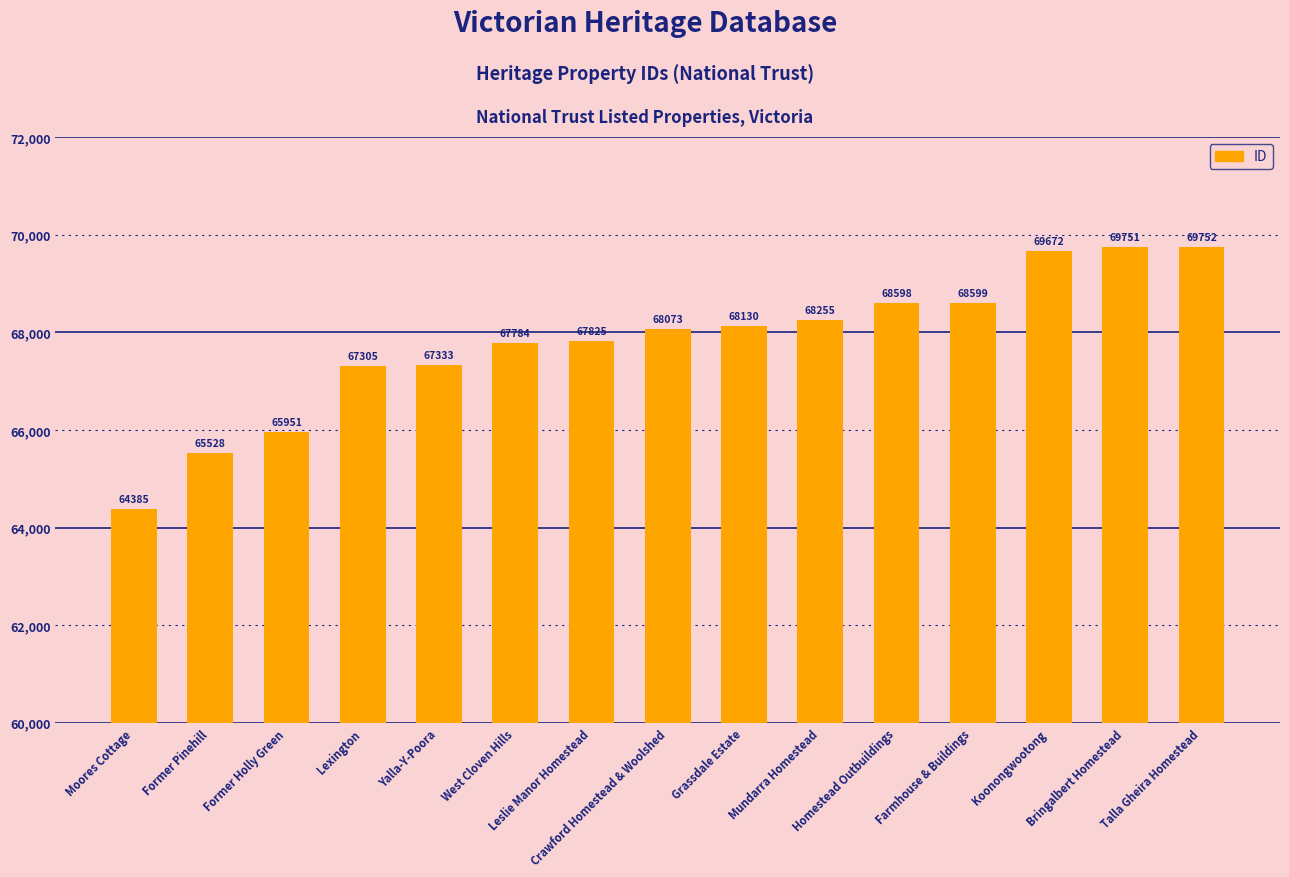

Reading left to right, transcribe all the data shown in this chart.

Moores Cottage=64385	Former Pinehill=65528	Former Holly Green=65951	Lexington=67305	Yalla-Y-Poora=67333	West Cloven Hills=67784	Leslie Manor Homestead=67825	Crawford Homestead & Woolshed=68073	Grassdale Estate=68130	Mundarra Homestead=68255	Homestead Outbuildings=68598	Farmhouse & Buildings=68599	Koonongwootong=69672	Bringalbert Homestead=69751	Talla Gheira Homestead=69752